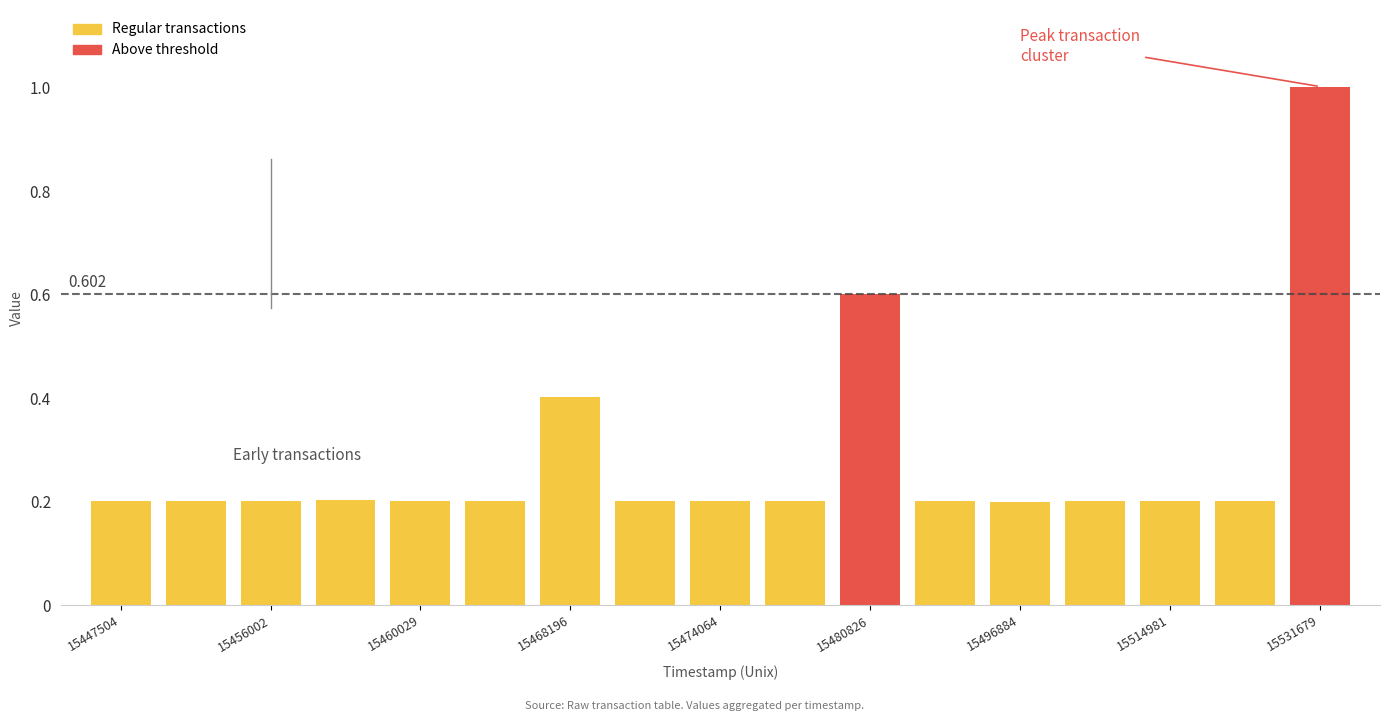

Reading left to right, list all the values displayed in this chart.

0.2	0.2	0.2	0.2	0.2	0.2	0.4	0.2	0.2	0.2	0.6	0.2	0.2	0.2	0.2	0.2	1.0